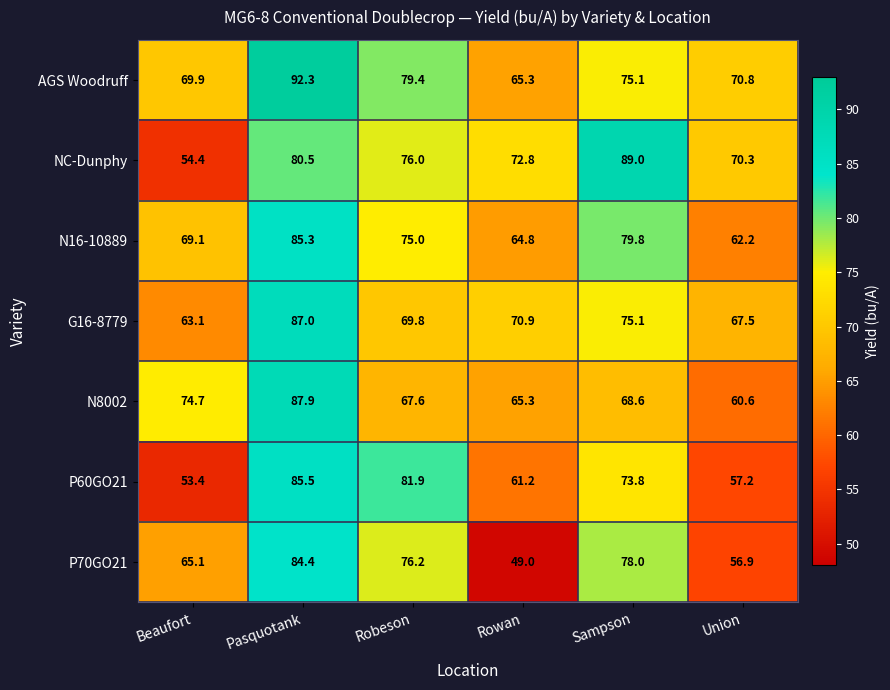

The N16-10889 series shows 69.1 at Beaufort. True or false?

True